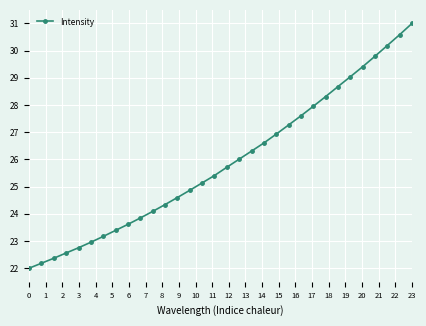

What is the maximum value shown in the chart?

31.0